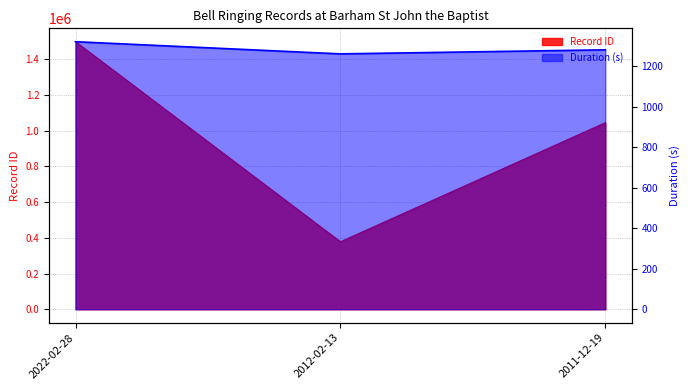

Reading left to right, extract all data points from this chart.

Record ID: 1497344	377528	1044087
Duration (s): 1320	1260	1280